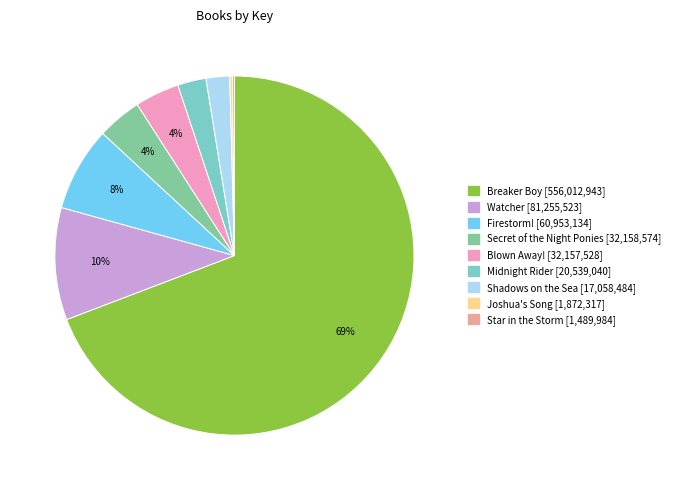

To the nearest percent, what is the difference between the largest and smallest slice percentages?

69%